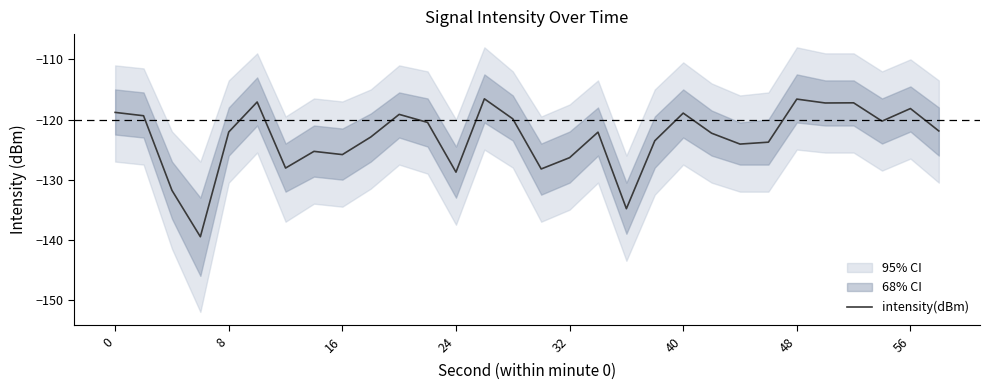

How many series are shown in this chart?

1